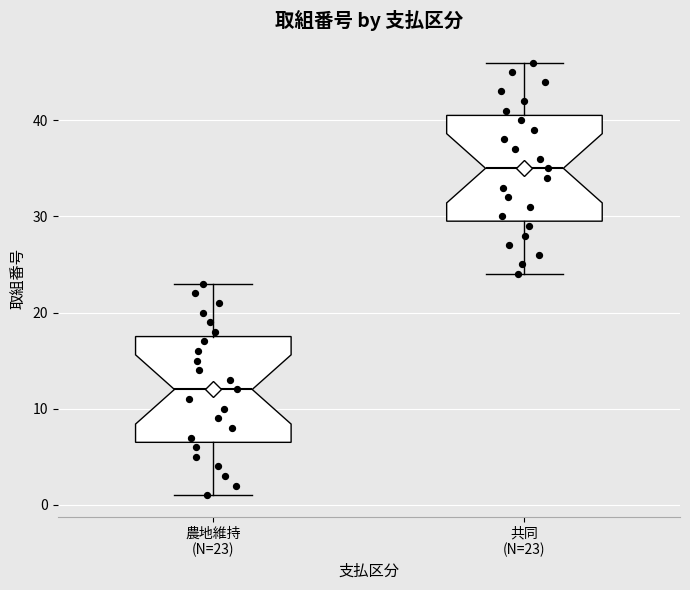

Reading left to right, transcribe this box plot: for each box, give where its median line is, the range the box spans, and where its two whiskers end, as read against the y-axis. The values are not printed on the chart, so give them approximately, as read against the axis.

農地維持 (N=23): median 12, box 7 to 18, whiskers 1 to 23
共同 (N=23): median 35, box 30 to 41, whiskers 24 to 46